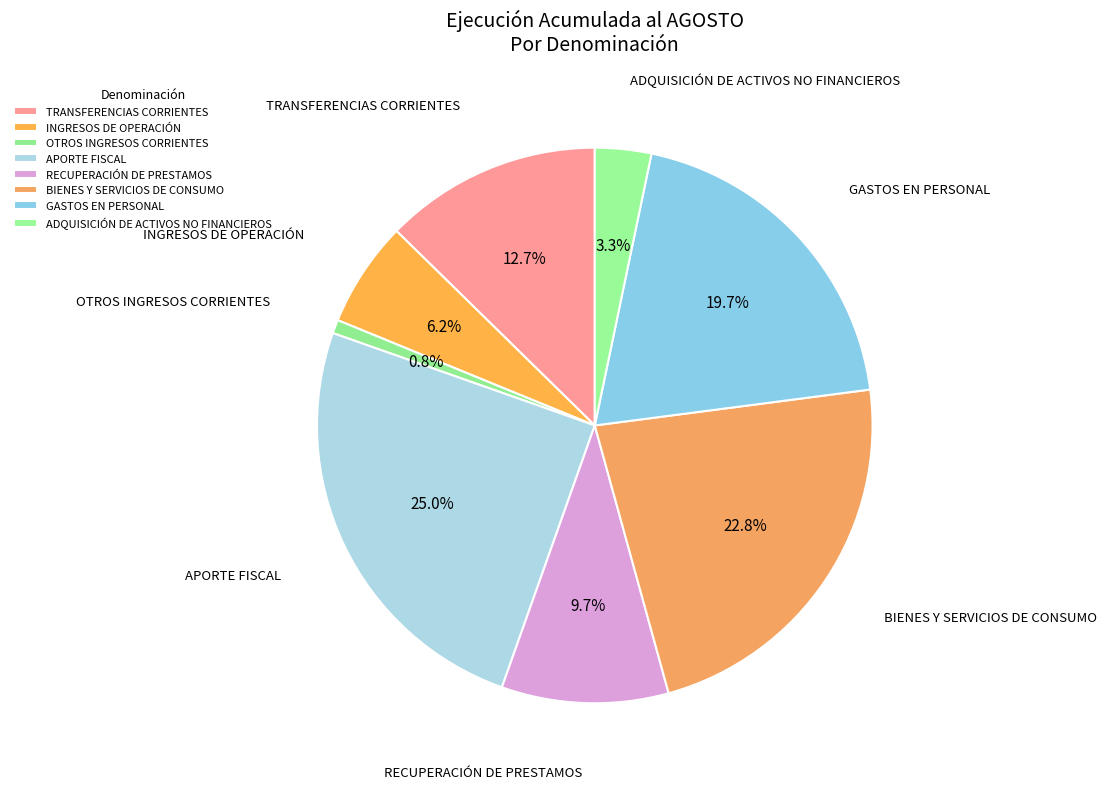

Count the number of slices in the pie.

8